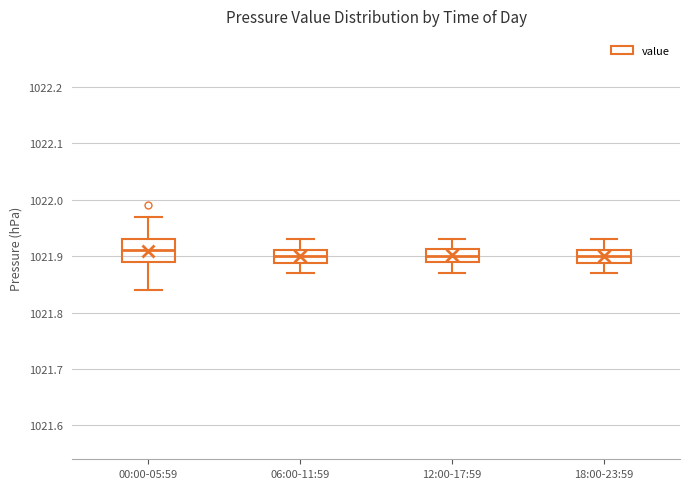

Reading left to right, transcribe this box plot: for each box, give where its median line is, the range the box spans, and where its two whiskers end, as read against the y-axis. The values are not printed on the chart, so give them approximately, as read against the axis.

00:00-05:59: median 1021.91, box 1021.89 to 1021.93, whiskers 1021.84 to 1021.97
06:00-11:59: median 1021.90, box 1021.89 to 1021.91, whiskers 1021.87 to 1021.93
12:00-17:59: median 1021.90, box 1021.89 to 1021.91, whiskers 1021.87 to 1021.93
18:00-23:59: median 1021.90, box 1021.89 to 1021.91, whiskers 1021.87 to 1021.93